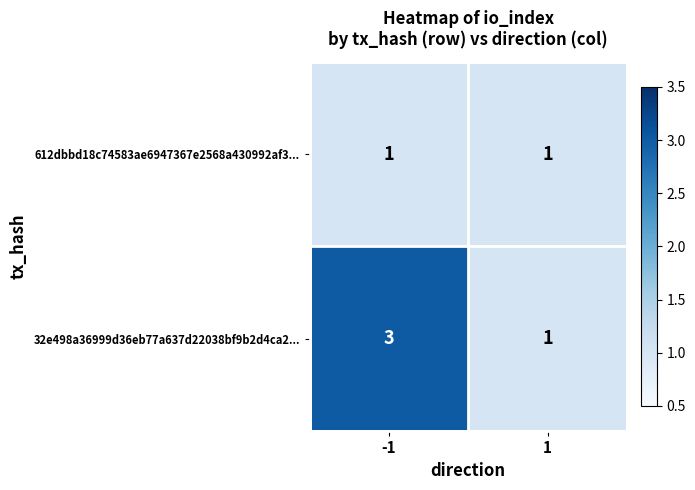

Reading right to left, list all the values displayed in this chart.

612dbbd18c74583ae6947367e2568a430992af3...: 1=1	-1=1
32e498a36999d36eb77a637d22038bf9b2d4ca2...: 1=1	-1=3